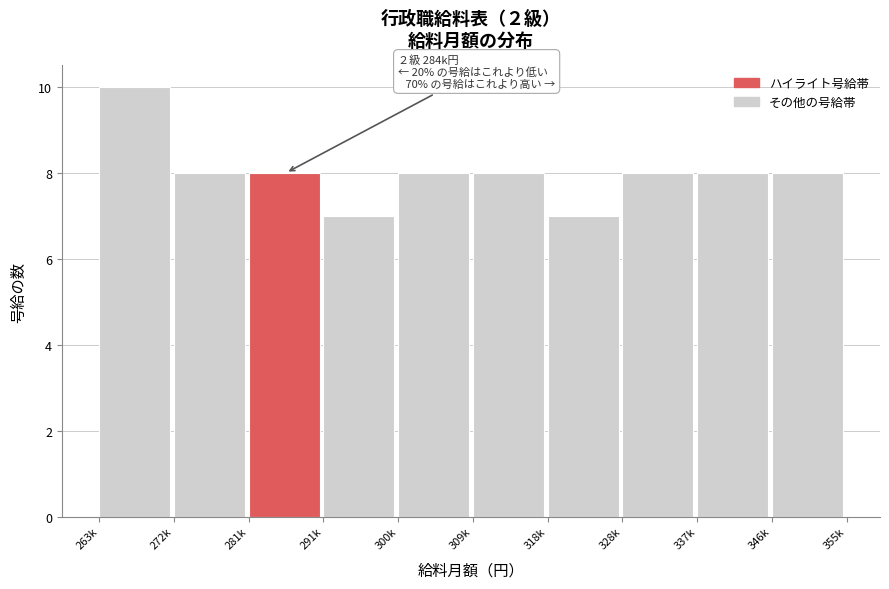

Reading right to left, list all the values displayed in this chart.

8	8	8	7	8	8	7	8	8	10